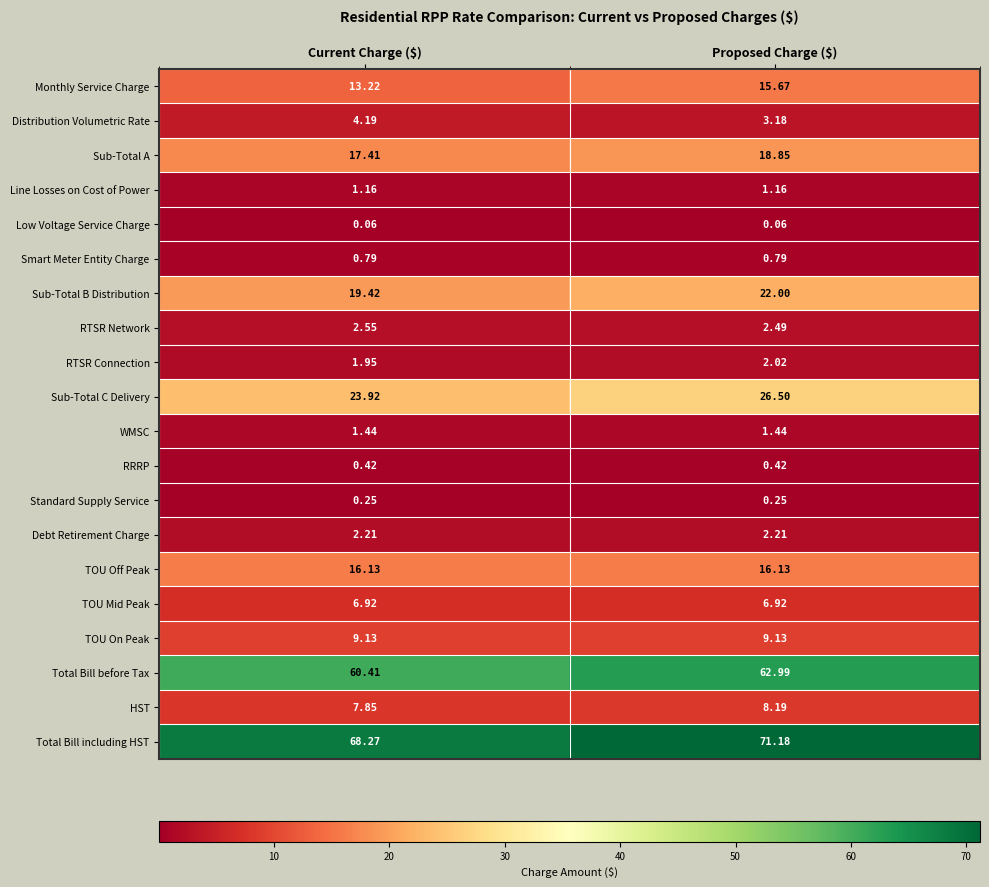

Which category has the highest value in the RTSR Connection series?

Proposed Charge ($)